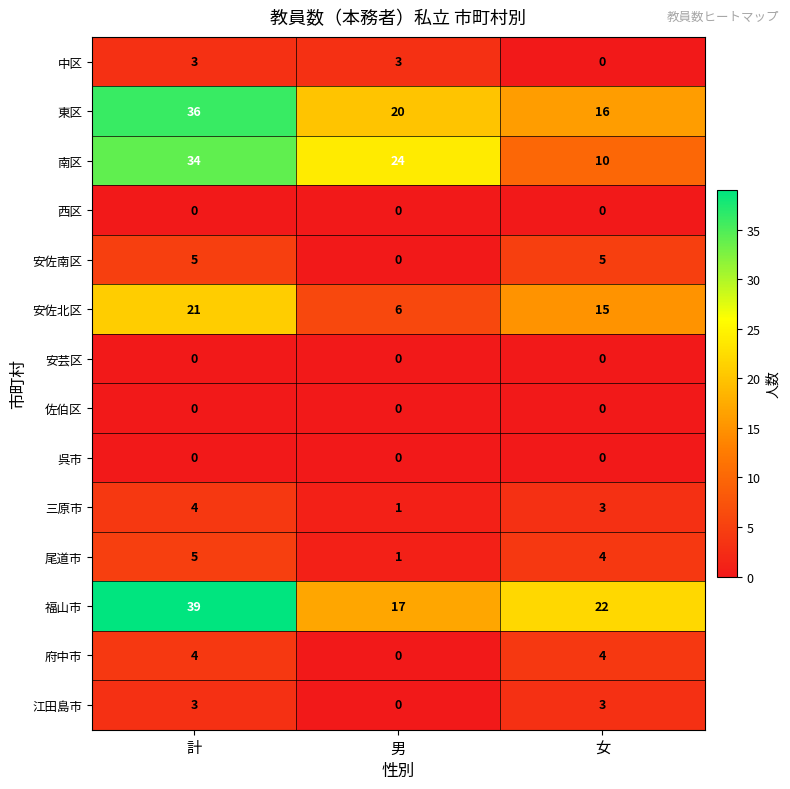

What is the maximum value for 尾道市?

5